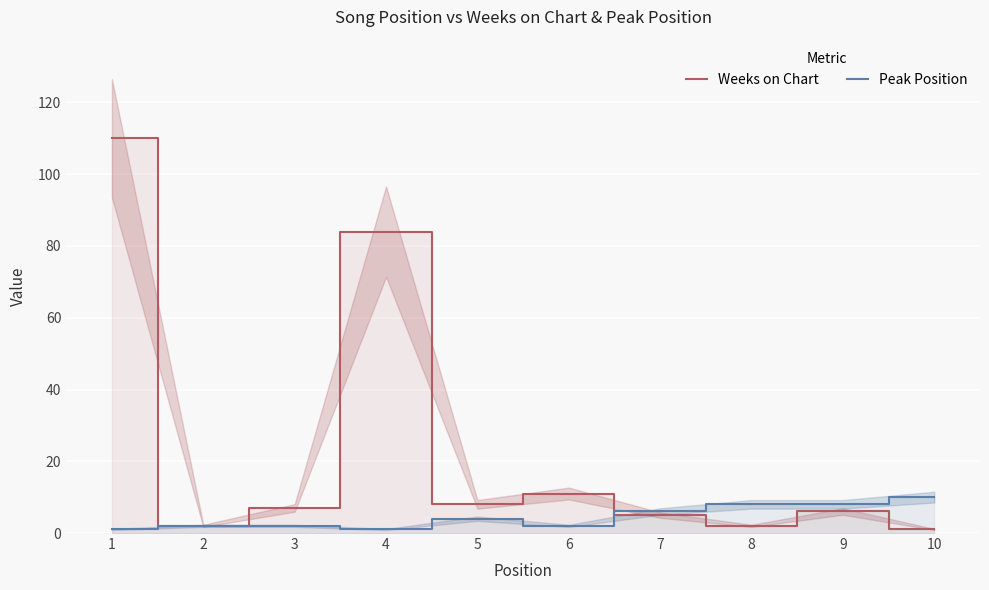

Which category has the lowest value across all series?

10